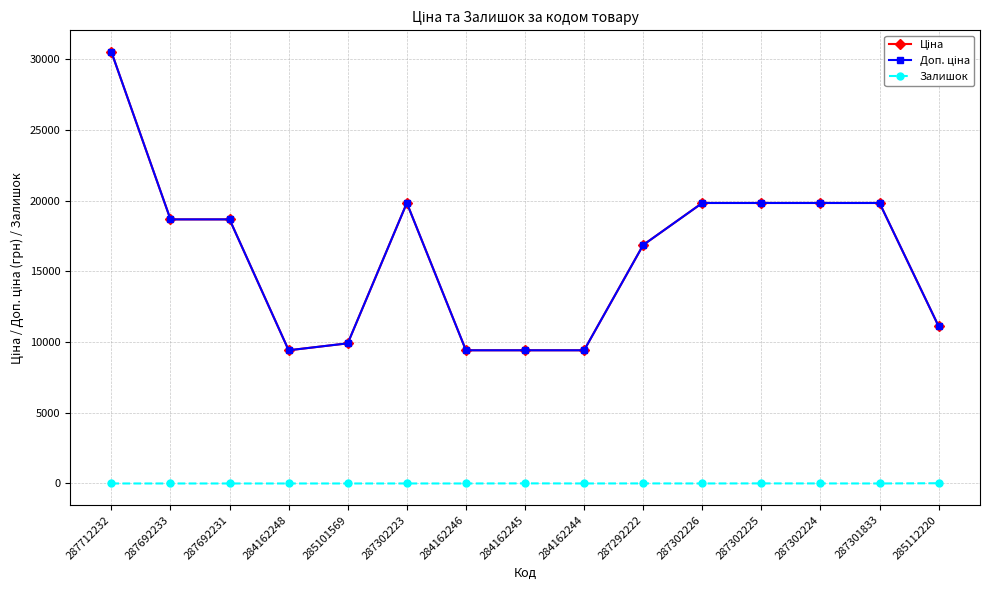

True or false: Доп. ціна and Ціна cross at least once.

False